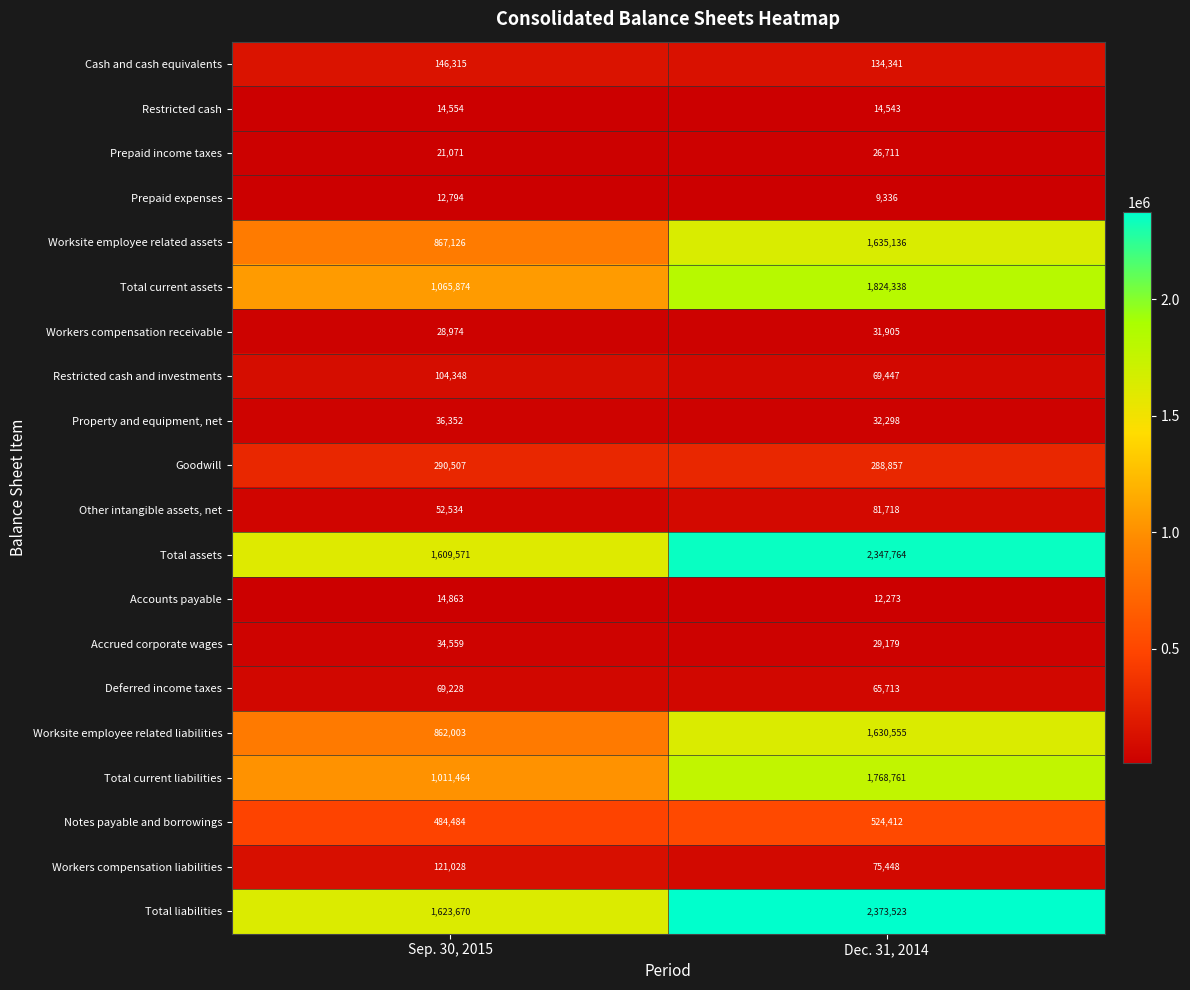

The value of Cash and cash equivalents at Sep. 30, 2015 is 146315. True or false?

True